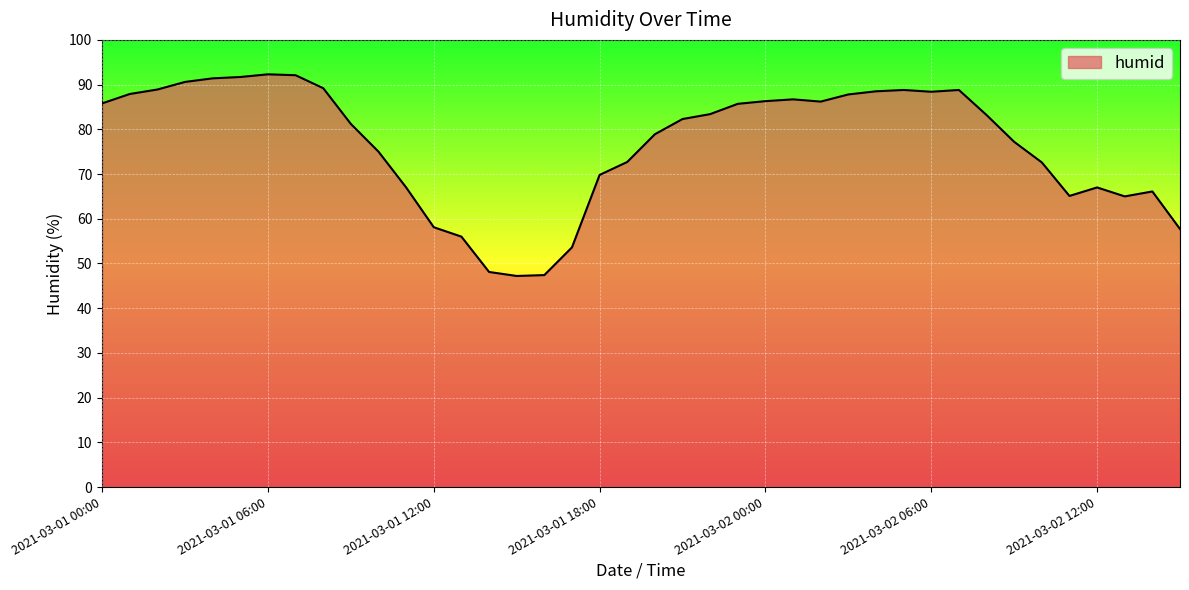

What is the greatest value displayed?

92.3